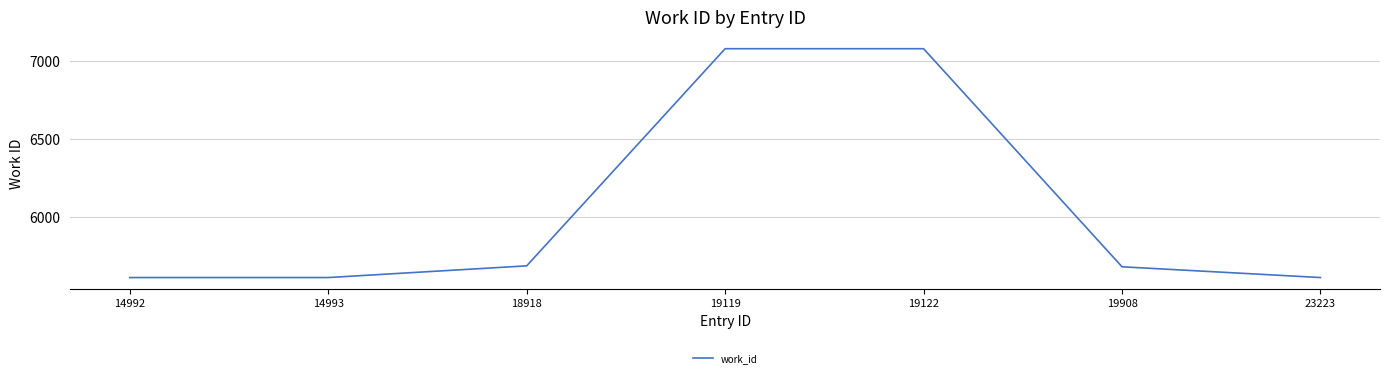

The value at 19119 is 7080. True or false?

True